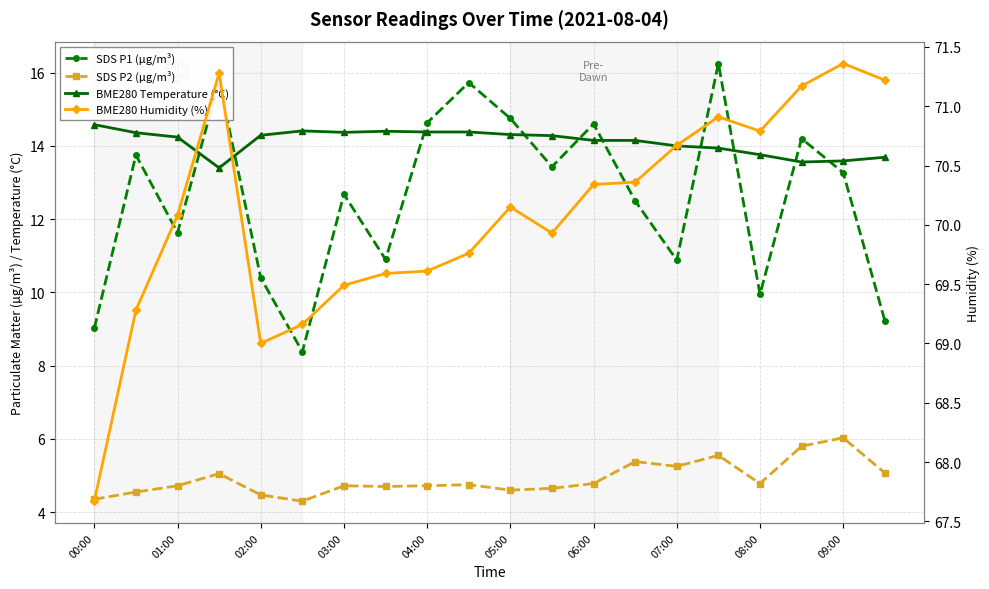

What is the average value of the BME280 Humidity (%) series?

70.1